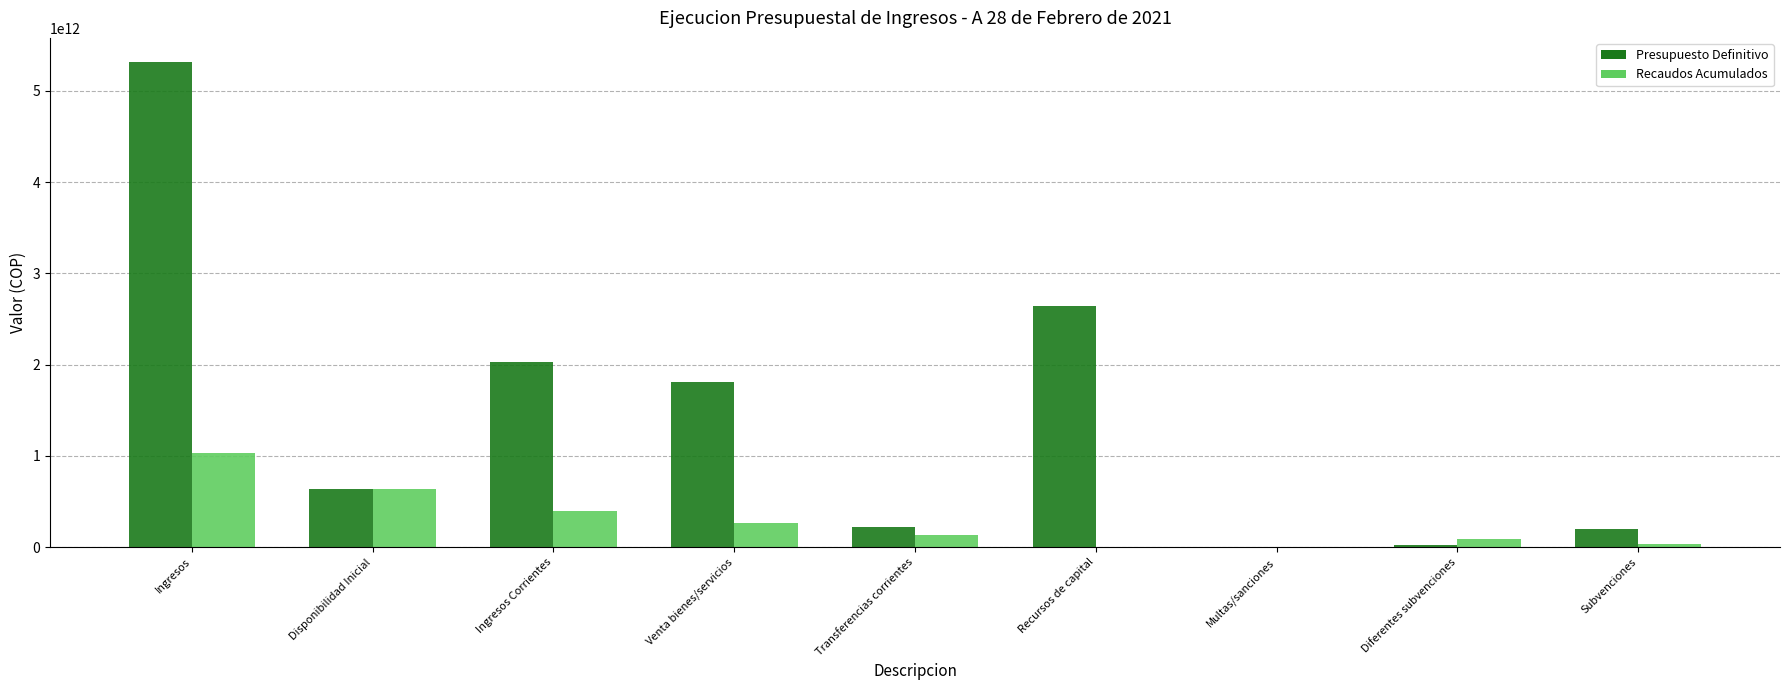

Which series changed the most between Disponibilidad Inicial and Transferencias corrientes?

Recaudos Acumulados